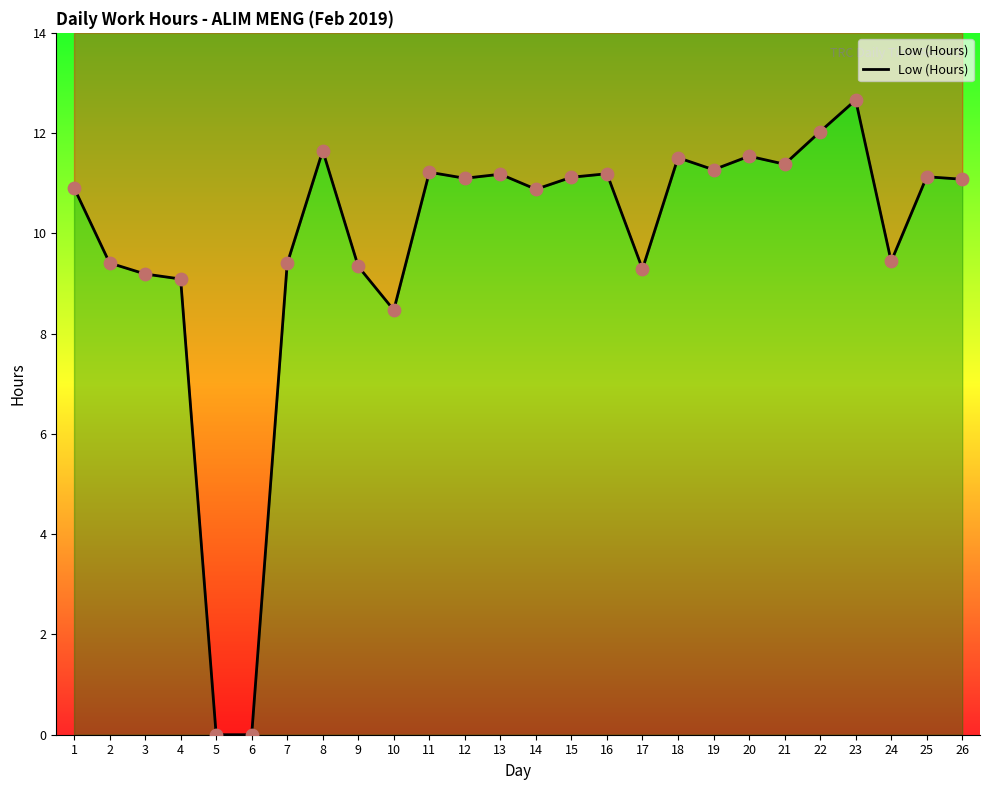

What is the change in value from 1 to 18?

+0.6